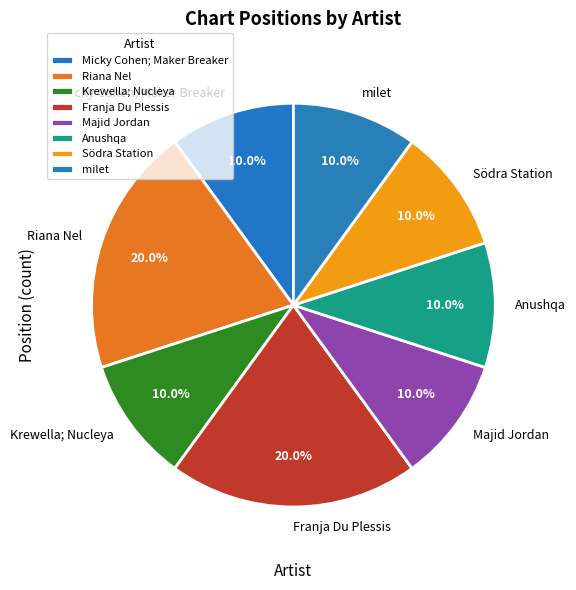

To the nearest percent, what is the difference between the Anushqa and milet slice percentages?

0%